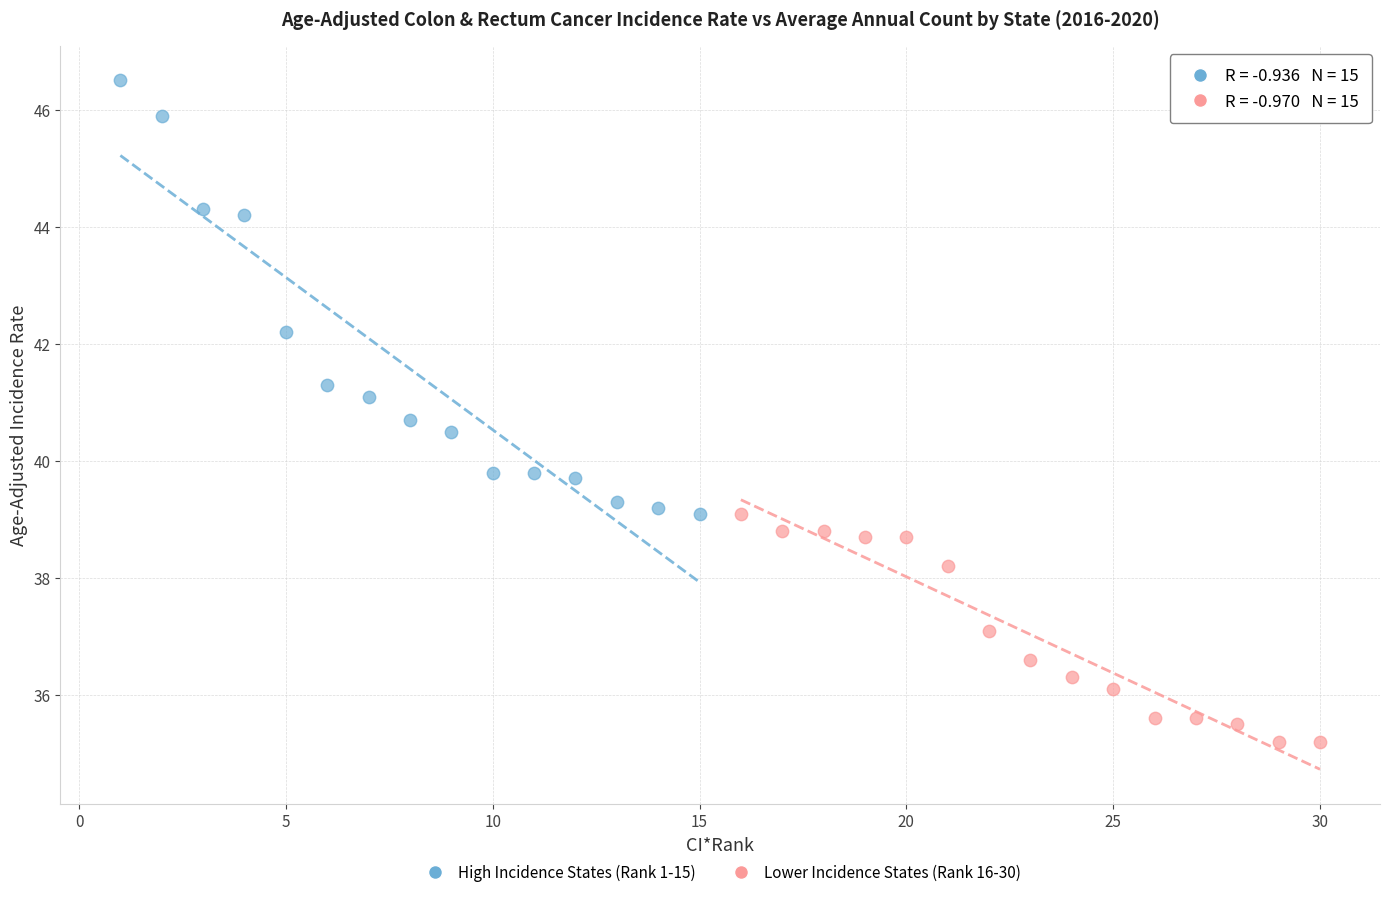

Which series contains the lowest Y value?

Lower Incidence States (Rank 16-30)